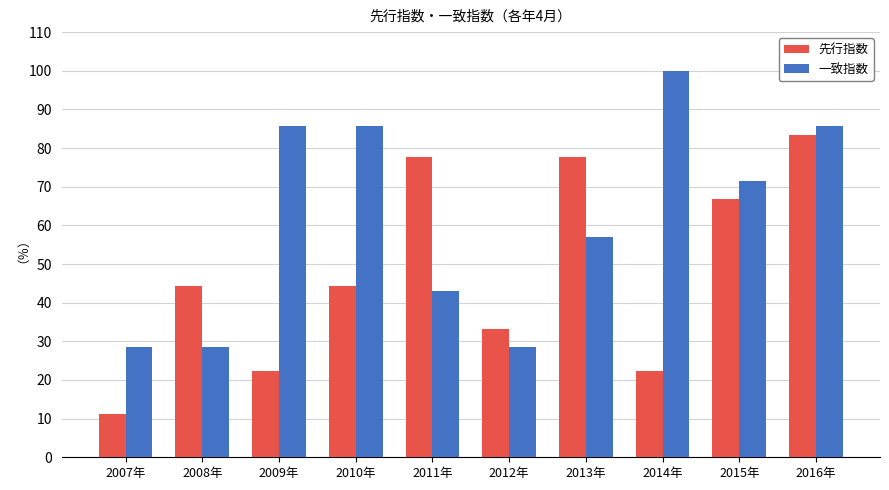

True or false: 先行指数 has a value of 5.6 at 2014年.

False